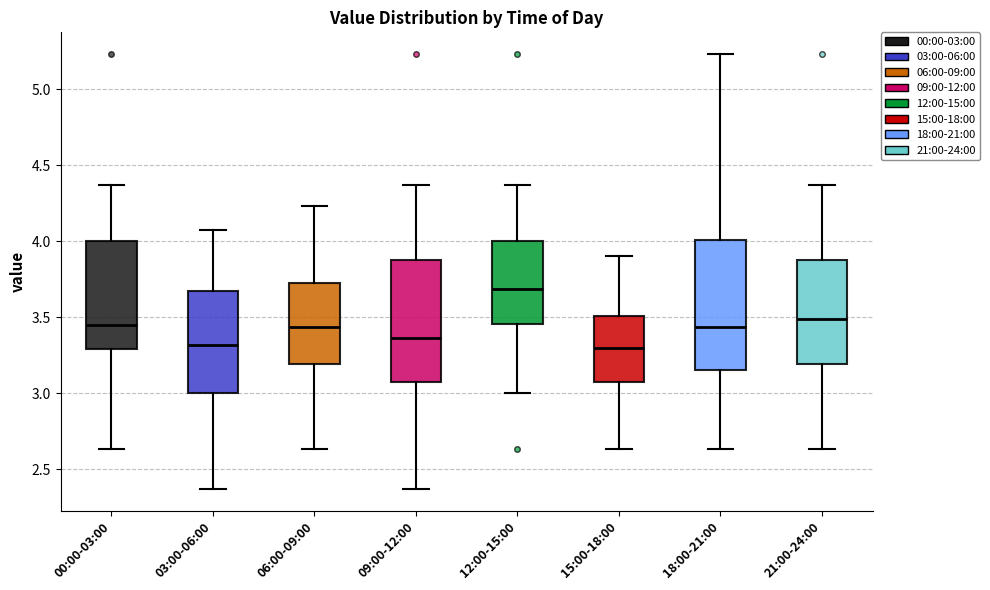

Which box is the tallest, from its lower edge to its upper edge?

18:00-21:00